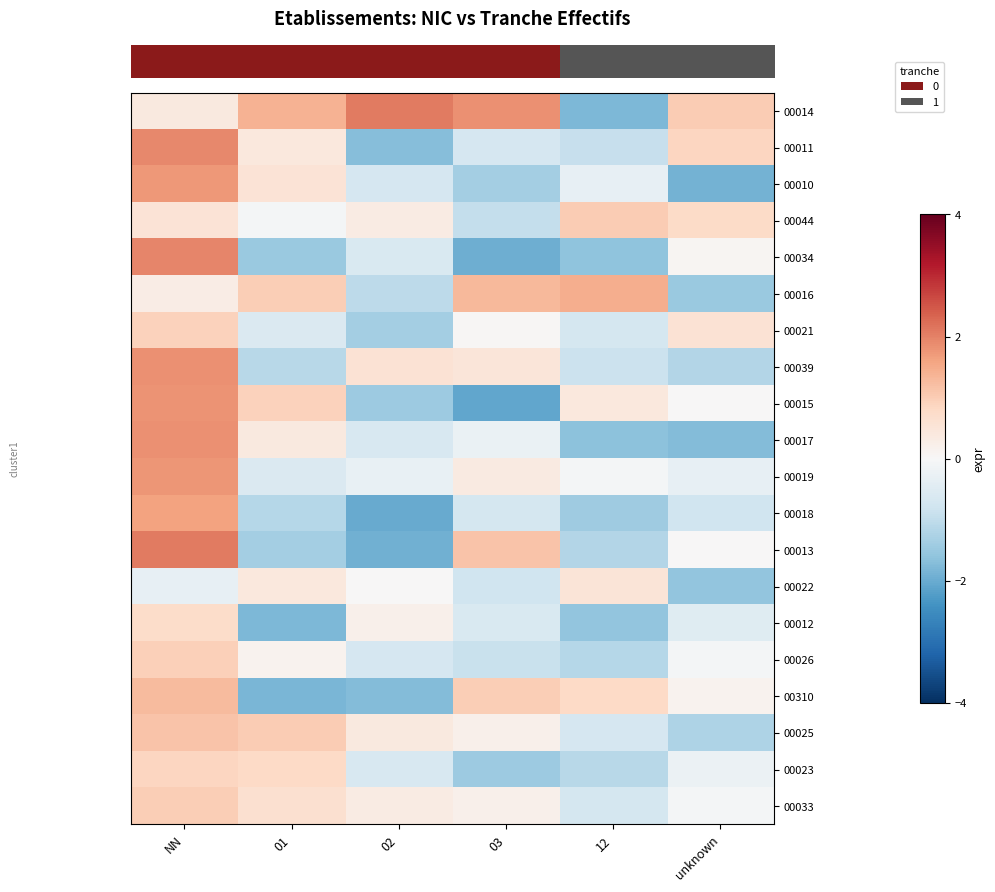

What is the greatest value displayed?

2.1